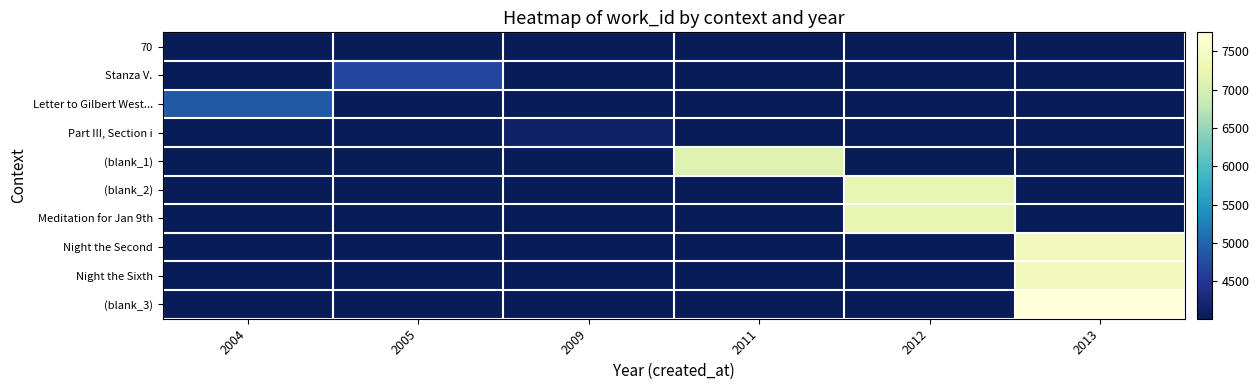

Reading right to left, what are all the values shown in this chart?

70: 2013=4010	2012=4010	2011=4010	2009=4010	2005=4010	2004=4010
Stanza V.: 2013=4010	2012=4010	2011=4010	2009=4010	2005=4675	2004=4010
Letter to Gilbert West...: 2013=4010	2012=4010	2011=4010	2009=4010	2005=4010	2004=4891
Part III, Section i: 2013=4010	2012=4010	2011=4010	2009=4136	2005=4010	2004=4010
(blank_1): 2013=4010	2012=4010	2011=7099	2009=4010	2005=4010	2004=4010
(blank_2): 2013=4010	2012=7211	2011=4010	2009=4010	2005=4010	2004=4010
Meditation for Jan 9th: 2013=4010	2012=7223	2011=4010	2009=4010	2005=4010	2004=4010
Night the Second: 2013=7400	2012=4010	2011=4010	2009=4010	2005=4010	2004=4010
Night the Sixth: 2013=7408	2012=4010	2011=4010	2009=4010	2005=4010	2004=4010
(blank_3): 2013=7750	2012=4010	2011=4010	2009=4010	2005=4010	2004=4010